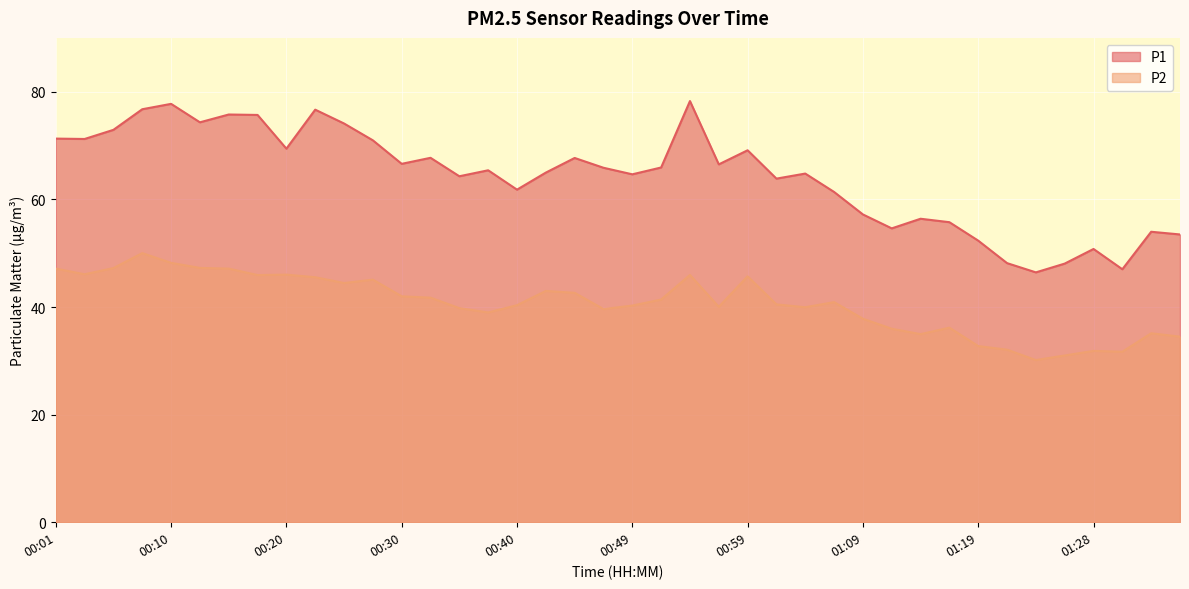

Rank the series at 01:04 from highest to lowest value.

P1, P2